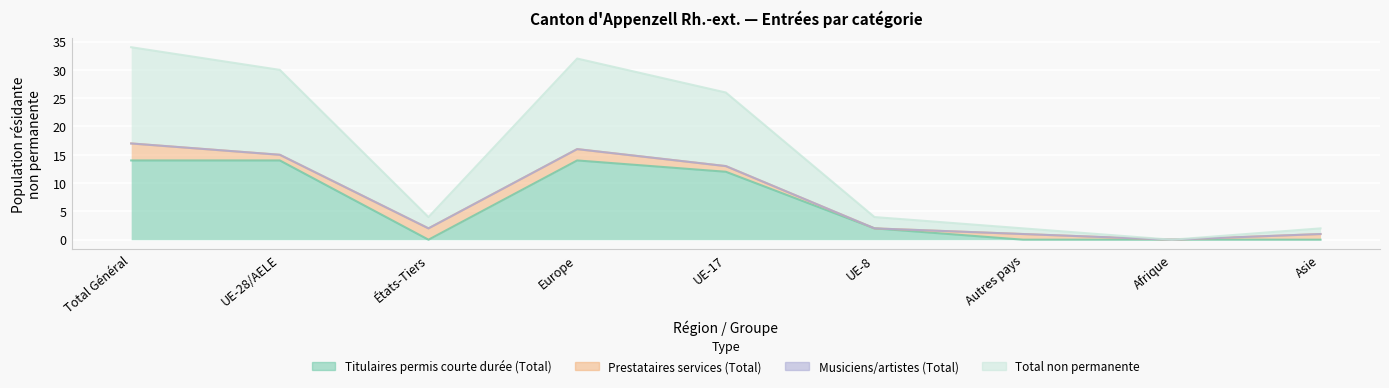

The value of Titulaires permis courte durée (Total) at Europe is 14. True or false?

True